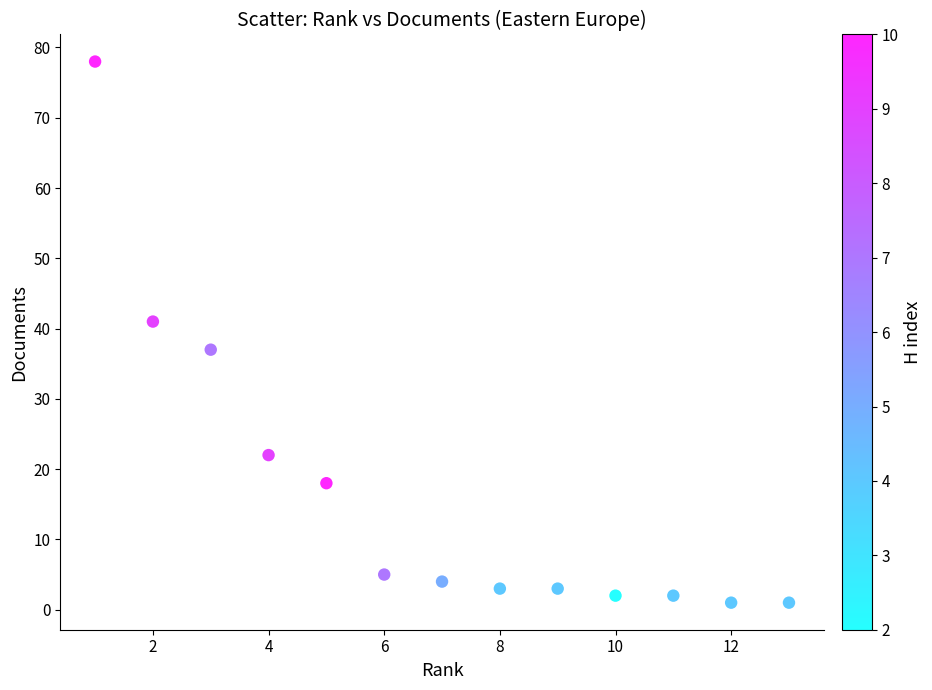

What is the range of Y values (max minus min)?

77